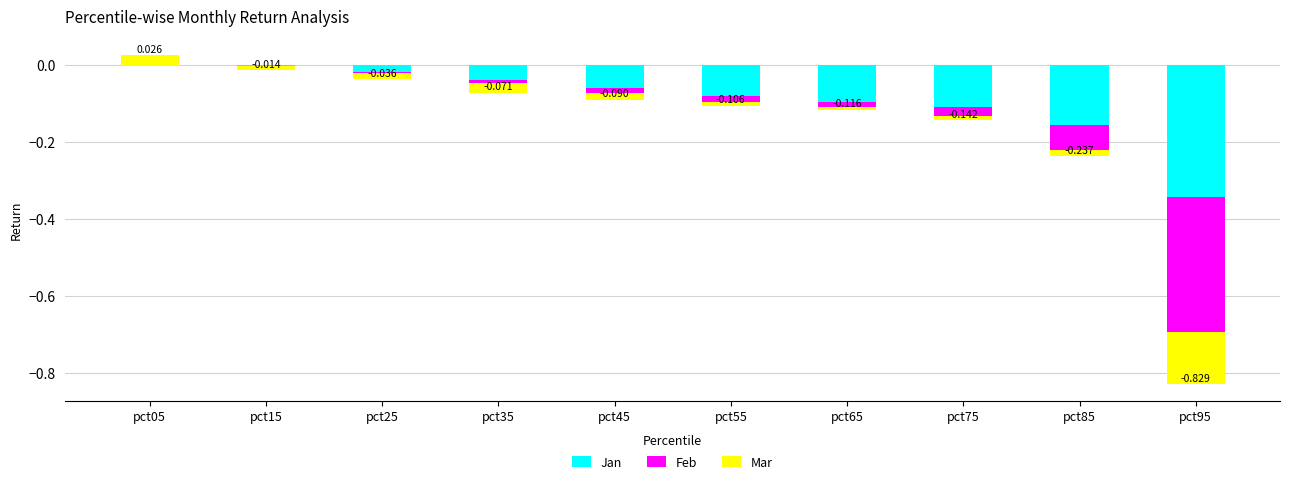

How many positive values does the Mar series have?

1